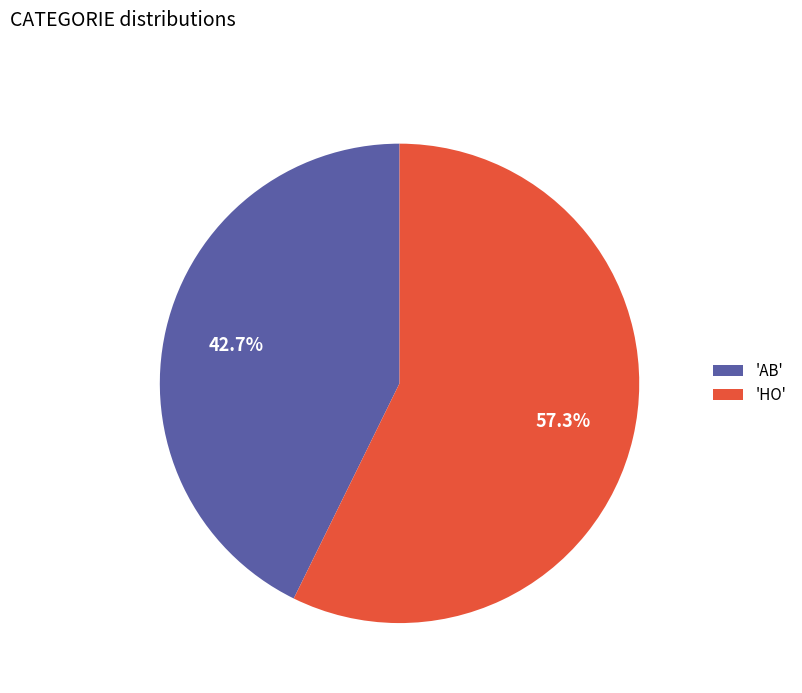

Rank the categories by value from lowest to highest.

'AB', 'HO'